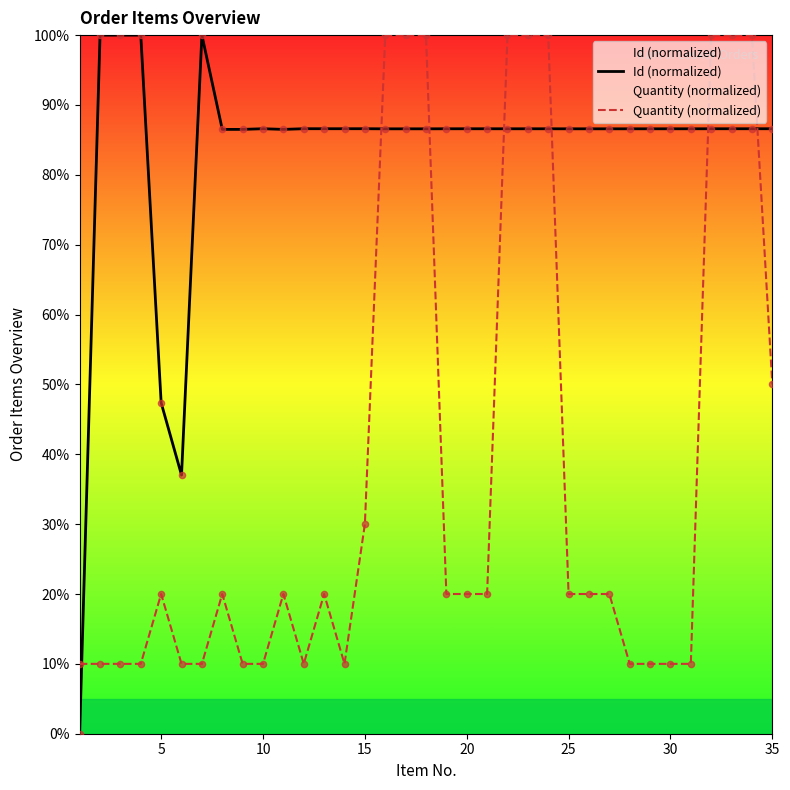

Which series contains the highest Y value?

Id (normalized)